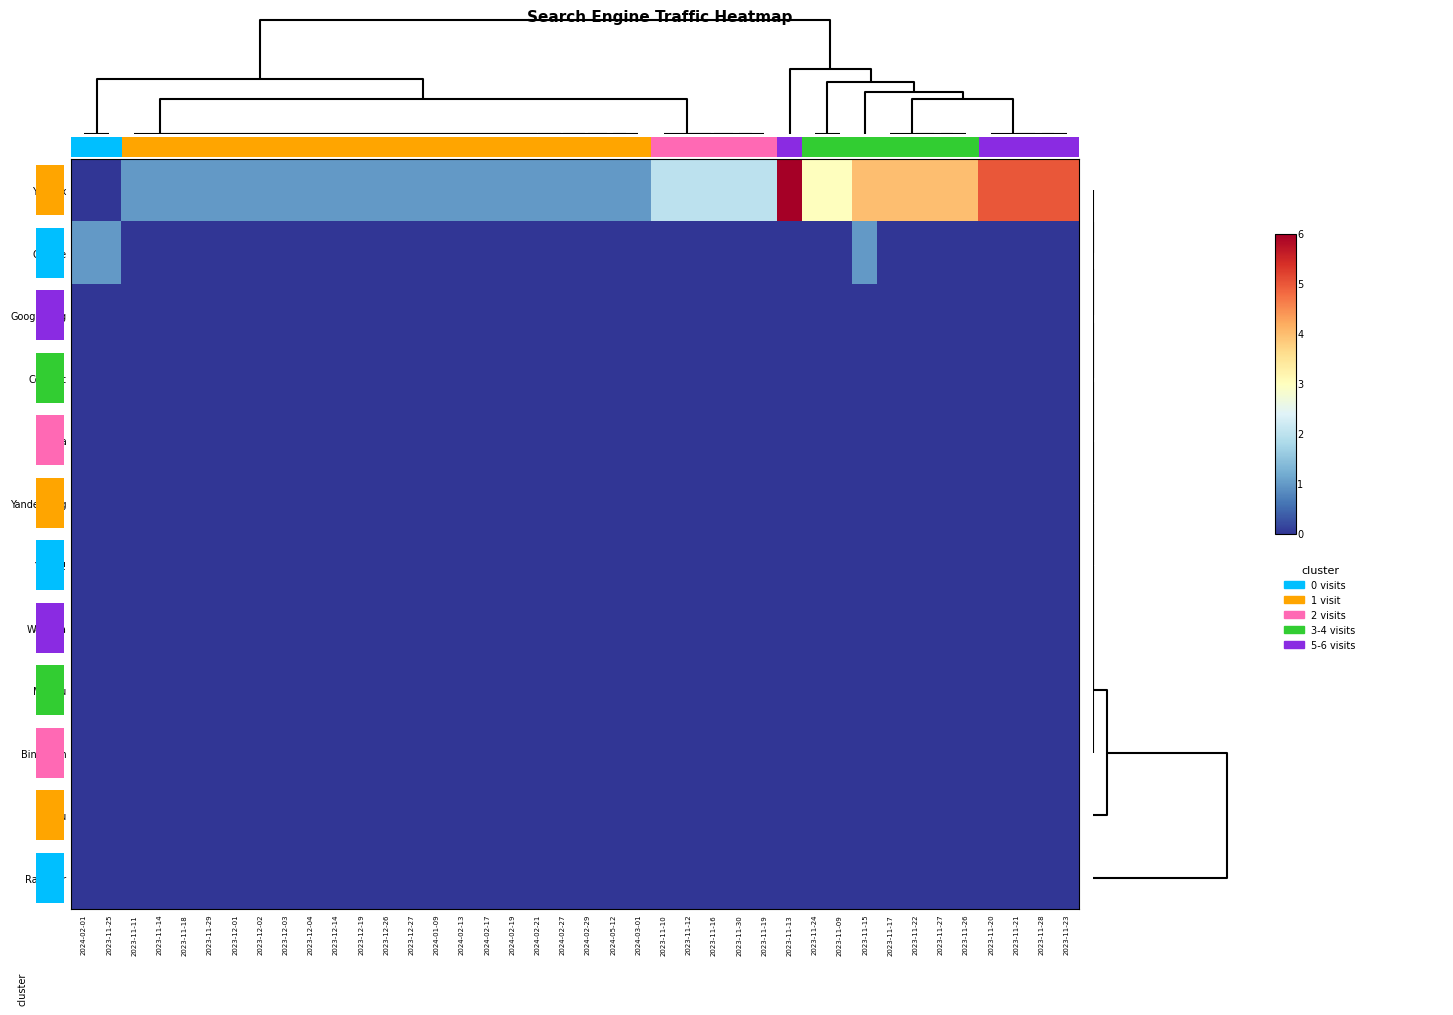

Reading left to right, transcribe all the data shown in this chart.

Yandex: 2024-02-01=0	2023-11-25=0	2023-11-11=1	2023-11-14=1	2023-11-18=1	2023-11-29=1	2023-12-01=1	2023-12-02=1	2023-12-03=1	2023-12-04=1	2023-12-14=1	2023-12-19=1	2023-12-26=1	2023-12-27=1	2024-01-09=1	2024-02-13=1	2024-02-17=1	2024-02-19=1	2024-02-21=1	2024-02-27=1	2024-02-29=1	2024-05-12=1	2024-03-01=1	2023-11-10=2	2023-11-12=2	2023-11-16=2	2023-11-30=2	2023-11-19=2	2023-11-13=6	2023-11-24=3	2023-11-09=3	2023-11-15=4	2023-11-17=4	2023-11-22=4	2023-11-27=4	2023-11-26=4	2023-11-20=5	2023-11-21=5	2023-11-28=5	2023-11-23=5
Google: 2024-02-01=1	2023-11-25=1	2023-11-11=0	2023-11-14=0	2023-11-18=0	2023-11-29=0	2023-12-01=0	2023-12-02=0	2023-12-03=0	2023-12-04=0	2023-12-14=0	2023-12-19=0	2023-12-26=0	2023-12-27=0	2024-01-09=0	2024-02-13=0	2024-02-17=0	2024-02-19=0	2024-02-21=0	2024-02-27=0	2024-02-29=0	2024-05-12=0	2024-03-01=0	2023-11-10=0	2023-11-12=0	2023-11-16=0	2023-11-30=0	2023-11-19=0	2023-11-13=0	2023-11-24=0	2023-11-09=0	2023-11-15=1	2023-11-17=0	2023-11-22=0	2023-11-27=0	2023-11-26=0	2023-11-20=0	2023-11-21=0	2023-11-28=0	2023-11-23=0
Google-Img: 2024-02-01=0	2023-11-25=0	2023-11-11=0	2023-11-14=0	2023-11-18=0	2023-11-29=0	2023-12-01=0	2023-12-02=0	2023-12-03=0	2023-12-04=0	2023-12-14=0	2023-12-19=0	2023-12-26=0	2023-12-27=0	2024-01-09=0	2024-02-13=0	2024-02-17=0	2024-02-19=0	2024-02-21=0	2024-02-27=0	2024-02-29=0	2024-05-12=0	2024-03-01=0	2023-11-10=0	2023-11-12=0	2023-11-16=0	2023-11-30=0	2023-11-19=0	2023-11-13=0	2023-11-24=0	2023-11-09=0	2023-11-15=0	2023-11-17=0	2023-11-22=0	2023-11-27=0	2023-11-26=0	2023-11-20=0	2023-11-21=0	2023-11-28=0	2023-11-23=0
Conduit: 2024-02-01=0	2023-11-25=0	2023-11-11=0	2023-11-14=0	2023-11-18=0	2023-11-29=0	2023-12-01=0	2023-12-02=0	2023-12-03=0	2023-12-04=0	2023-12-14=0	2023-12-19=0	2023-12-26=0	2023-12-27=0	2024-01-09=0	2024-02-13=0	2024-02-17=0	2024-02-19=0	2024-02-21=0	2024-02-27=0	2024-02-29=0	2024-05-12=0	2024-03-01=0	2023-11-10=0	2023-11-12=0	2023-11-16=0	2023-11-30=0	2023-11-19=0	2023-11-13=0	2023-11-24=0	2023-11-09=0	2023-11-15=0	2023-11-17=0	2023-11-22=0	2023-11-27=0	2023-11-26=0	2023-11-20=0	2023-11-21=0	2023-11-28=0	2023-11-23=0
Nigma: 2024-02-01=0	2023-11-25=0	2023-11-11=0	2023-11-14=0	2023-11-18=0	2023-11-29=0	2023-12-01=0	2023-12-02=0	2023-12-03=0	2023-12-04=0	2023-12-14=0	2023-12-19=0	2023-12-26=0	2023-12-27=0	2024-01-09=0	2024-02-13=0	2024-02-17=0	2024-02-19=0	2024-02-21=0	2024-02-27=0	2024-02-29=0	2024-05-12=0	2024-03-01=0	2023-11-10=0	2023-11-12=0	2023-11-16=0	2023-11-30=0	2023-11-19=0	2023-11-13=0	2023-11-24=0	2023-11-09=0	2023-11-15=0	2023-11-17=0	2023-11-22=0	2023-11-27=0	2023-11-26=0	2023-11-20=0	2023-11-21=0	2023-11-28=0	2023-11-23=0
Yandex-Img: 2024-02-01=0	2023-11-25=0	2023-11-11=0	2023-11-14=0	2023-11-18=0	2023-11-29=0	2023-12-01=0	2023-12-02=0	2023-12-03=0	2023-12-04=0	2023-12-14=0	2023-12-19=0	2023-12-26=0	2023-12-27=0	2024-01-09=0	2024-02-13=0	2024-02-17=0	2024-02-19=0	2024-02-21=0	2024-02-27=0	2024-02-29=0	2024-05-12=0	2024-03-01=0	2023-11-10=0	2023-11-12=0	2023-11-16=0	2023-11-30=0	2023-11-19=0	2023-11-13=0	2023-11-24=0	2023-11-09=0	2023-11-15=0	2023-11-17=0	2023-11-22=0	2023-11-27=0	2023-11-26=0	2023-11-20=0	2023-11-21=0	2023-11-28=0	2023-11-23=0
Yahoo!: 2024-02-01=0	2023-11-25=0	2023-11-11=0	2023-11-14=0	2023-11-18=0	2023-11-29=0	2023-12-01=0	2023-12-02=0	2023-12-03=0	2023-12-04=0	2023-12-14=0	2023-12-19=0	2023-12-26=0	2023-12-27=0	2024-01-09=0	2024-02-13=0	2024-02-17=0	2024-02-19=0	2024-02-21=0	2024-02-27=0	2024-02-29=0	2024-05-12=0	2024-03-01=0	2023-11-10=0	2023-11-12=0	2023-11-16=0	2023-11-30=0	2023-11-19=0	2023-11-13=0	2023-11-24=0	2023-11-09=0	2023-11-15=0	2023-11-17=0	2023-11-22=0	2023-11-27=0	2023-11-26=0	2023-11-20=0	2023-11-21=0	2023-11-28=0	2023-11-23=0
Webalta: 2024-02-01=0	2023-11-25=0	2023-11-11=0	2023-11-14=0	2023-11-18=0	2023-11-29=0	2023-12-01=0	2023-12-02=0	2023-12-03=0	2023-12-04=0	2023-12-14=0	2023-12-19=0	2023-12-26=0	2023-12-27=0	2024-01-09=0	2024-02-13=0	2024-02-17=0	2024-02-19=0	2024-02-21=0	2024-02-27=0	2024-02-29=0	2024-05-12=0	2024-03-01=0	2023-11-10=0	2023-11-12=0	2023-11-16=0	2023-11-30=0	2023-11-19=0	2023-11-13=0	2023-11-24=0	2023-11-09=0	2023-11-15=0	2023-11-17=0	2023-11-22=0	2023-11-27=0	2023-11-26=0	2023-11-20=0	2023-11-21=0	2023-11-28=0	2023-11-23=0
Mail.ru: 2024-02-01=0	2023-11-25=0	2023-11-11=0	2023-11-14=0	2023-11-18=0	2023-11-29=0	2023-12-01=0	2023-12-02=0	2023-12-03=0	2023-12-04=0	2023-12-14=0	2023-12-19=0	2023-12-26=0	2023-12-27=0	2024-01-09=0	2024-02-13=0	2024-02-17=0	2024-02-19=0	2024-02-21=0	2024-02-27=0	2024-02-29=0	2024-05-12=0	2024-03-01=0	2023-11-10=0	2023-11-12=0	2023-11-16=0	2023-11-30=0	2023-11-19=0	2023-11-13=0	2023-11-24=0	2023-11-09=0	2023-11-15=0	2023-11-17=0	2023-11-22=0	2023-11-27=0	2023-11-26=0	2023-11-20=0	2023-11-21=0	2023-11-28=0	2023-11-23=0
Bing.com: 2024-02-01=0	2023-11-25=0	2023-11-11=0	2023-11-14=0	2023-11-18=0	2023-11-29=0	2023-12-01=0	2023-12-02=0	2023-12-03=0	2023-12-04=0	2023-12-14=0	2023-12-19=0	2023-12-26=0	2023-12-27=0	2024-01-09=0	2024-02-13=0	2024-02-17=0	2024-02-19=0	2024-02-21=0	2024-02-27=0	2024-02-29=0	2024-05-12=0	2024-03-01=0	2023-11-10=0	2023-11-12=0	2023-11-16=0	2023-11-30=0	2023-11-19=0	2023-11-13=0	2023-11-24=0	2023-11-09=0	2023-11-15=0	2023-11-17=0	2023-11-22=0	2023-11-27=0	2023-11-26=0	2023-11-20=0	2023-11-21=0	2023-11-28=0	2023-11-23=0
QIP.ru: 2024-02-01=0	2023-11-25=0	2023-11-11=0	2023-11-14=0	2023-11-18=0	2023-11-29=0	2023-12-01=0	2023-12-02=0	2023-12-03=0	2023-12-04=0	2023-12-14=0	2023-12-19=0	2023-12-26=0	2023-12-27=0	2024-01-09=0	2024-02-13=0	2024-02-17=0	2024-02-19=0	2024-02-21=0	2024-02-27=0	2024-02-29=0	2024-05-12=0	2024-03-01=0	2023-11-10=0	2023-11-12=0	2023-11-16=0	2023-11-30=0	2023-11-19=0	2023-11-13=0	2023-11-24=0	2023-11-09=0	2023-11-15=0	2023-11-17=0	2023-11-22=0	2023-11-27=0	2023-11-26=0	2023-11-20=0	2023-11-21=0	2023-11-28=0	2023-11-23=0
Rambler: 2024-02-01=0	2023-11-25=0	2023-11-11=0	2023-11-14=0	2023-11-18=0	2023-11-29=0	2023-12-01=0	2023-12-02=0	2023-12-03=0	2023-12-04=0	2023-12-14=0	2023-12-19=0	2023-12-26=0	2023-12-27=0	2024-01-09=0	2024-02-13=0	2024-02-17=0	2024-02-19=0	2024-02-21=0	2024-02-27=0	2024-02-29=0	2024-05-12=0	2024-03-01=0	2023-11-10=0	2023-11-12=0	2023-11-16=0	2023-11-30=0	2023-11-19=0	2023-11-13=0	2023-11-24=0	2023-11-09=0	2023-11-15=0	2023-11-17=0	2023-11-22=0	2023-11-27=0	2023-11-26=0	2023-11-20=0	2023-11-21=0	2023-11-28=0	2023-11-23=0